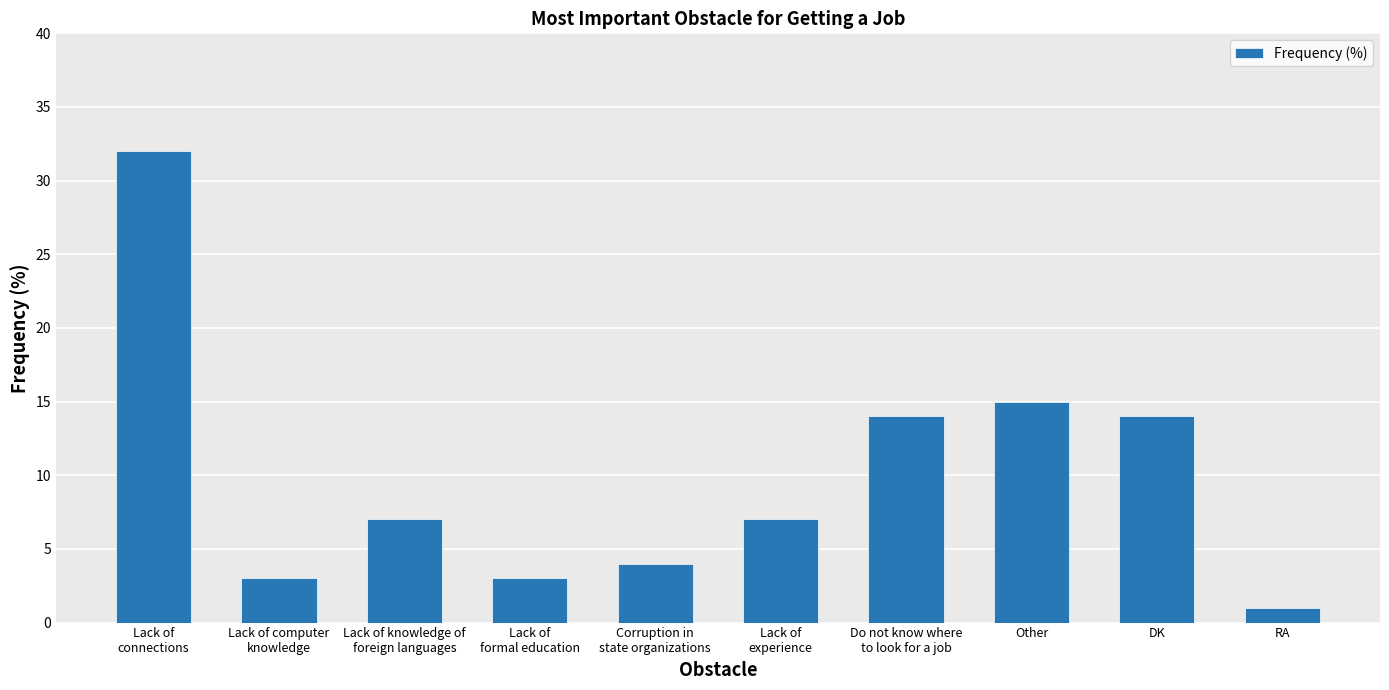

What is the difference between the values at Do not know where
to look for a job and Lack of
connections?

18